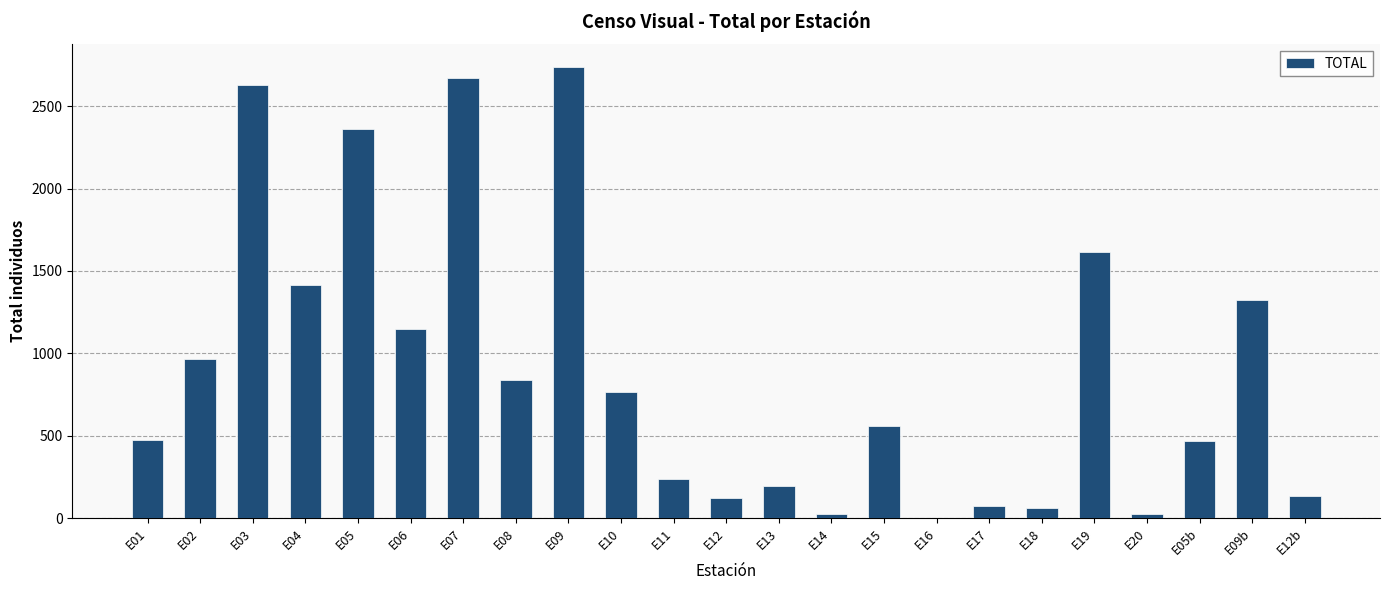

Which has a higher value, E10 or E19?

E19